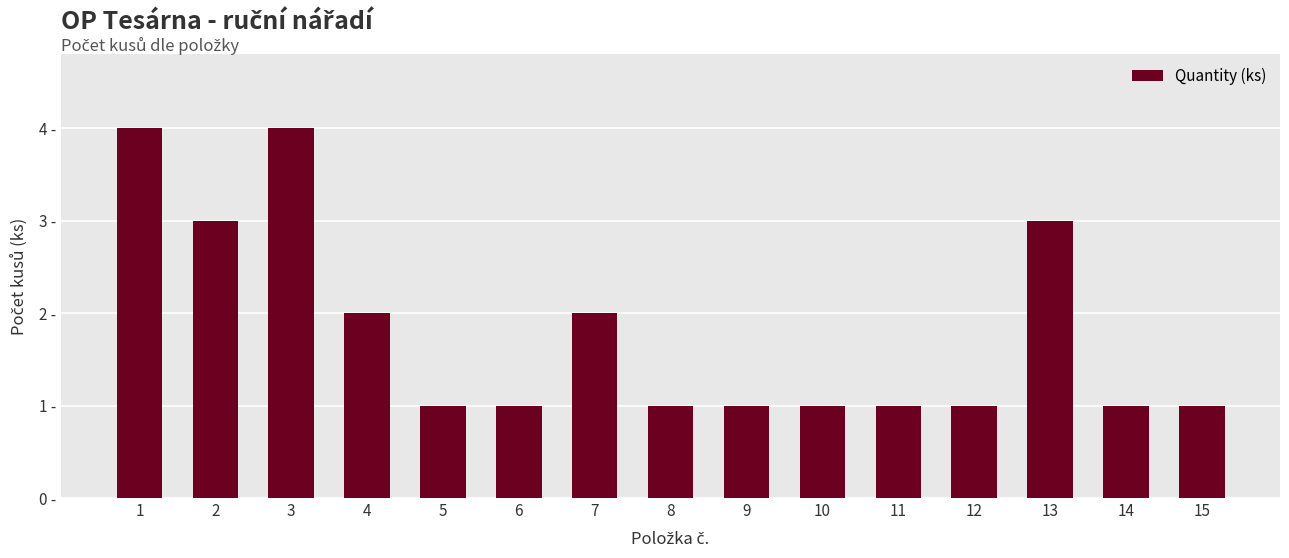

The value at 8 is 1. True or false?

True